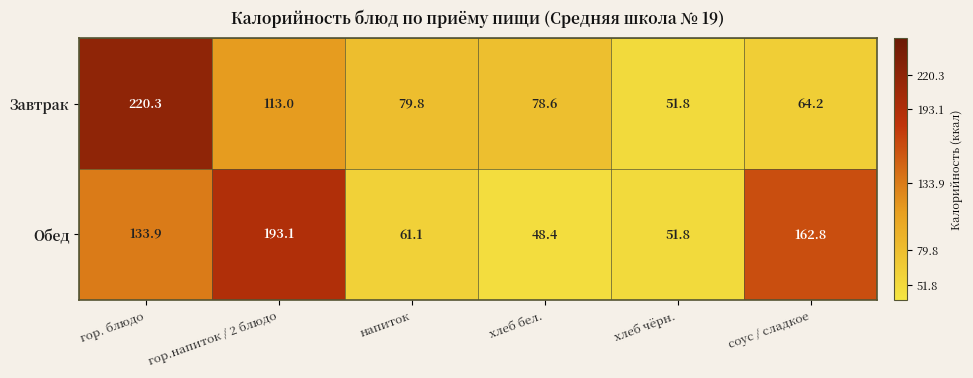

At which label does Обед first exceed 133?

гор. блюдо